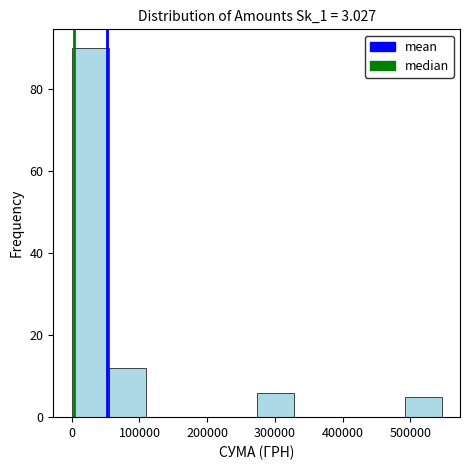

Which range on the x-axis has the tallest bar?

0 to 50000